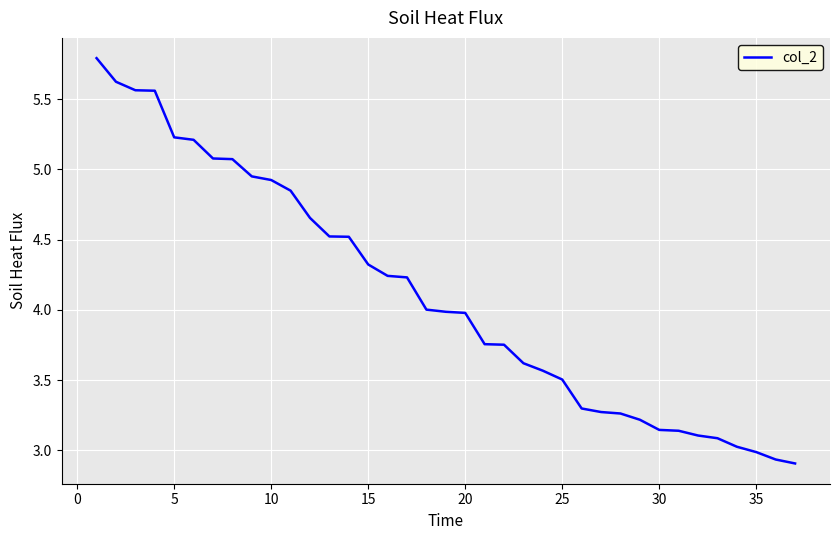

What is the greatest value displayed?

5.8